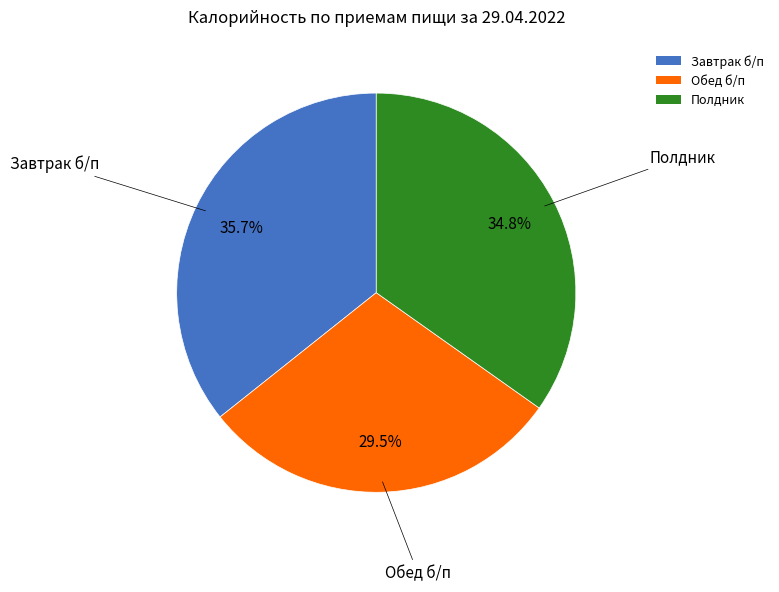

How many segments does this pie chart have?

3